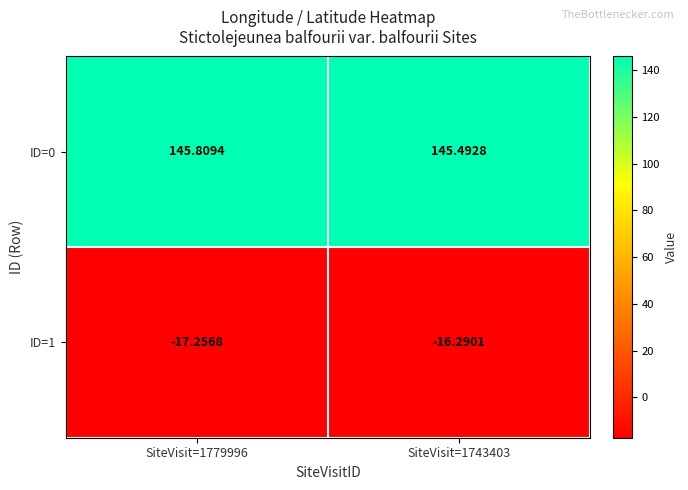

Is the value of ID=0 at SiteVisit=1779996 greater than the value of ID=1 at SiteVisit=1743403?

Yes